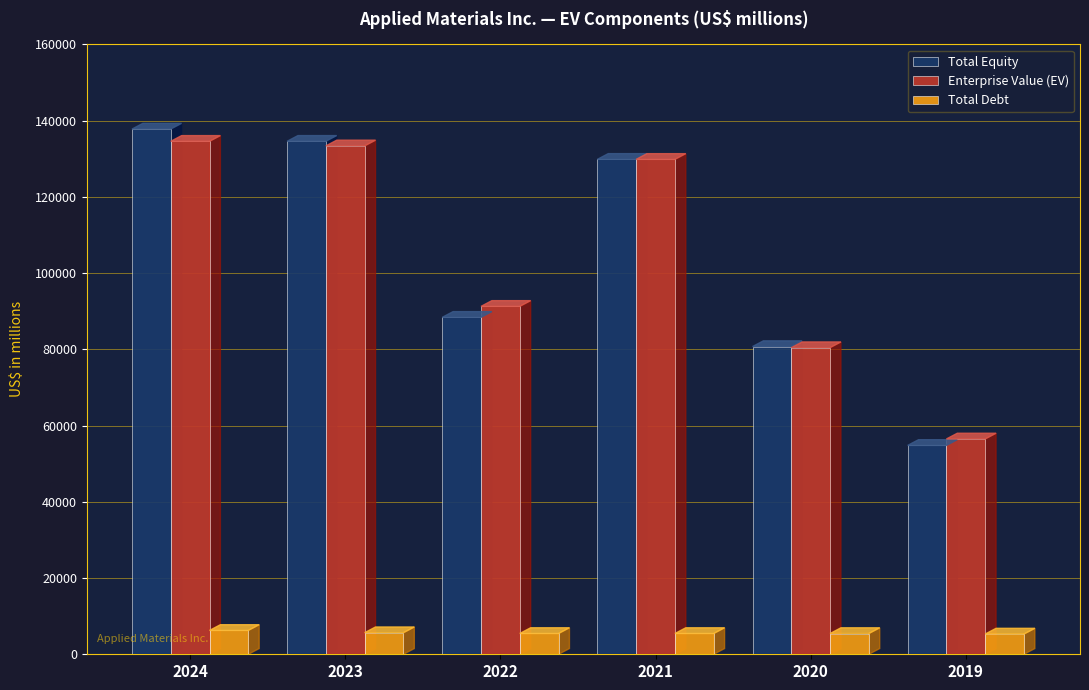

How many bars are there in total?

18